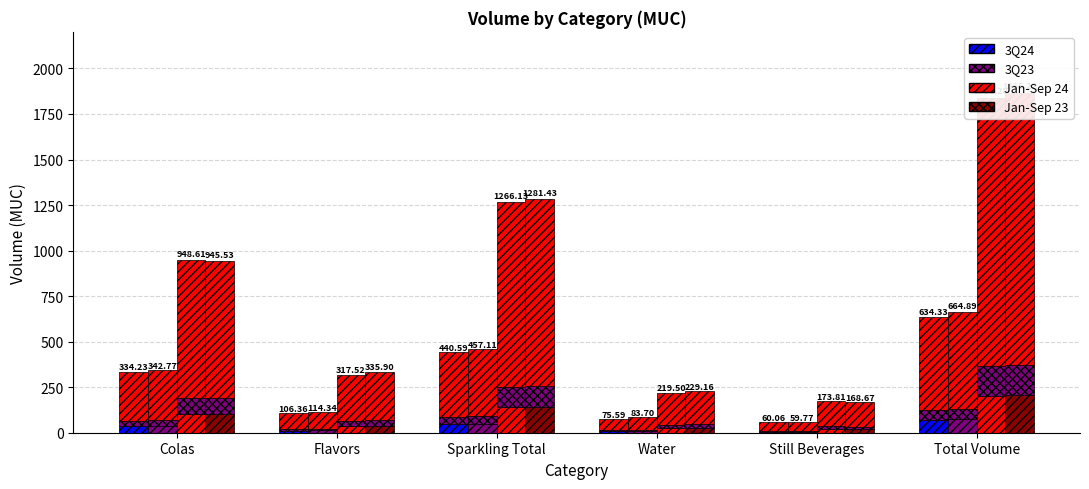

What is the highest value of the Jan-Sep 23 series?

205.2